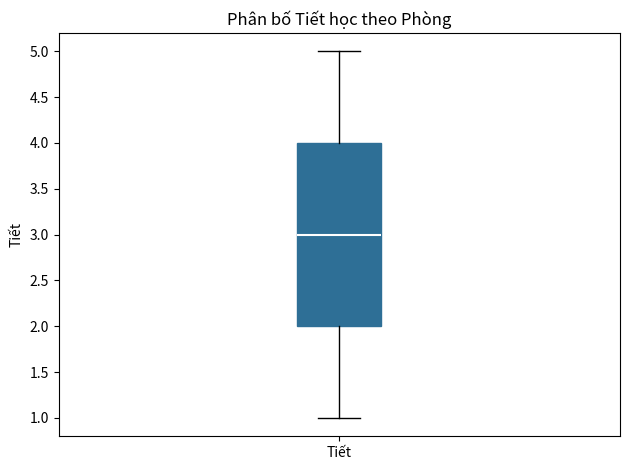

Read this box plot against the y-axis: the position of the median line, the range covered by the box, and the ends of both whiskers. The values are not printed on the chart, so give them approximately, as read against the axis.

median 3, box 2 to 4, whiskers 1 to 5